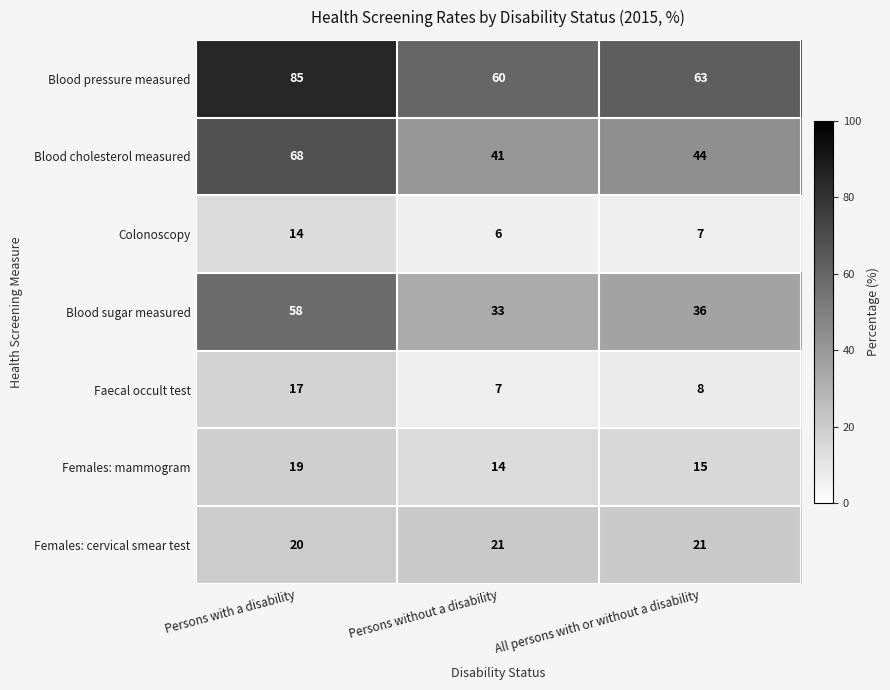

Which category has the highest value across all series?

Persons with a disability